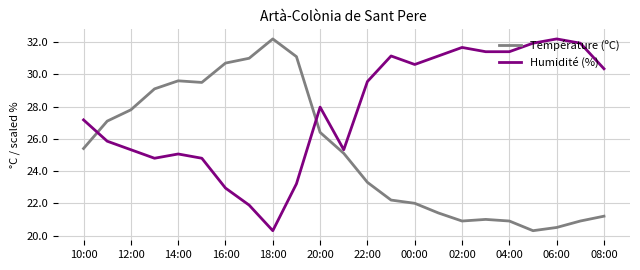

How many values in the Température (ºC) series exceed 25?

12